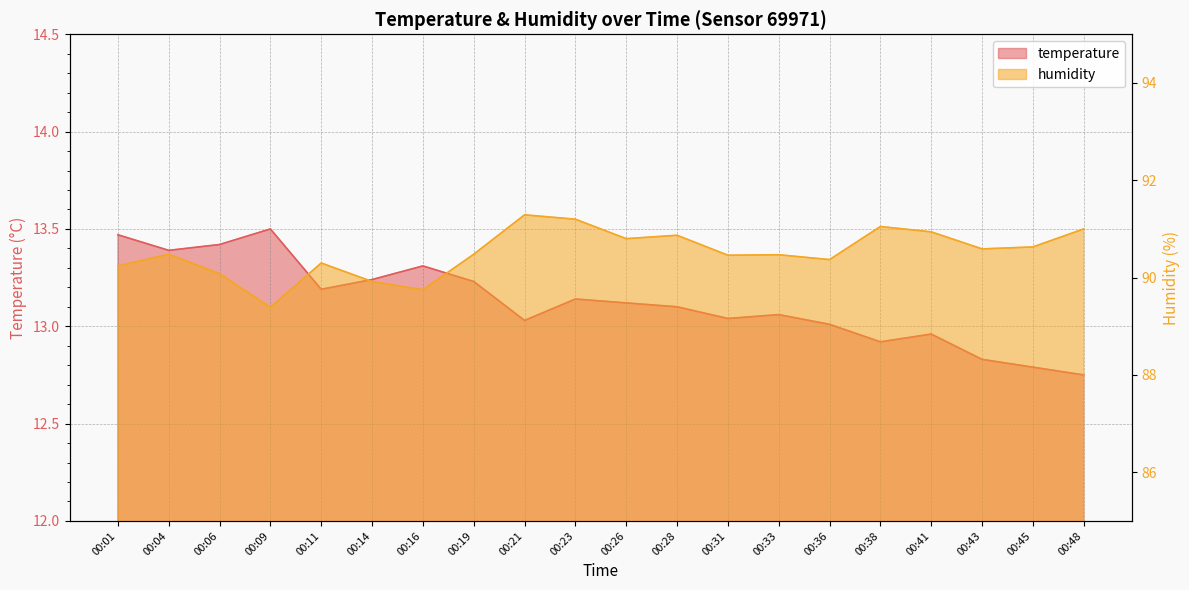

True or false: humidity has more than 0 points higher than both neighbors.

True